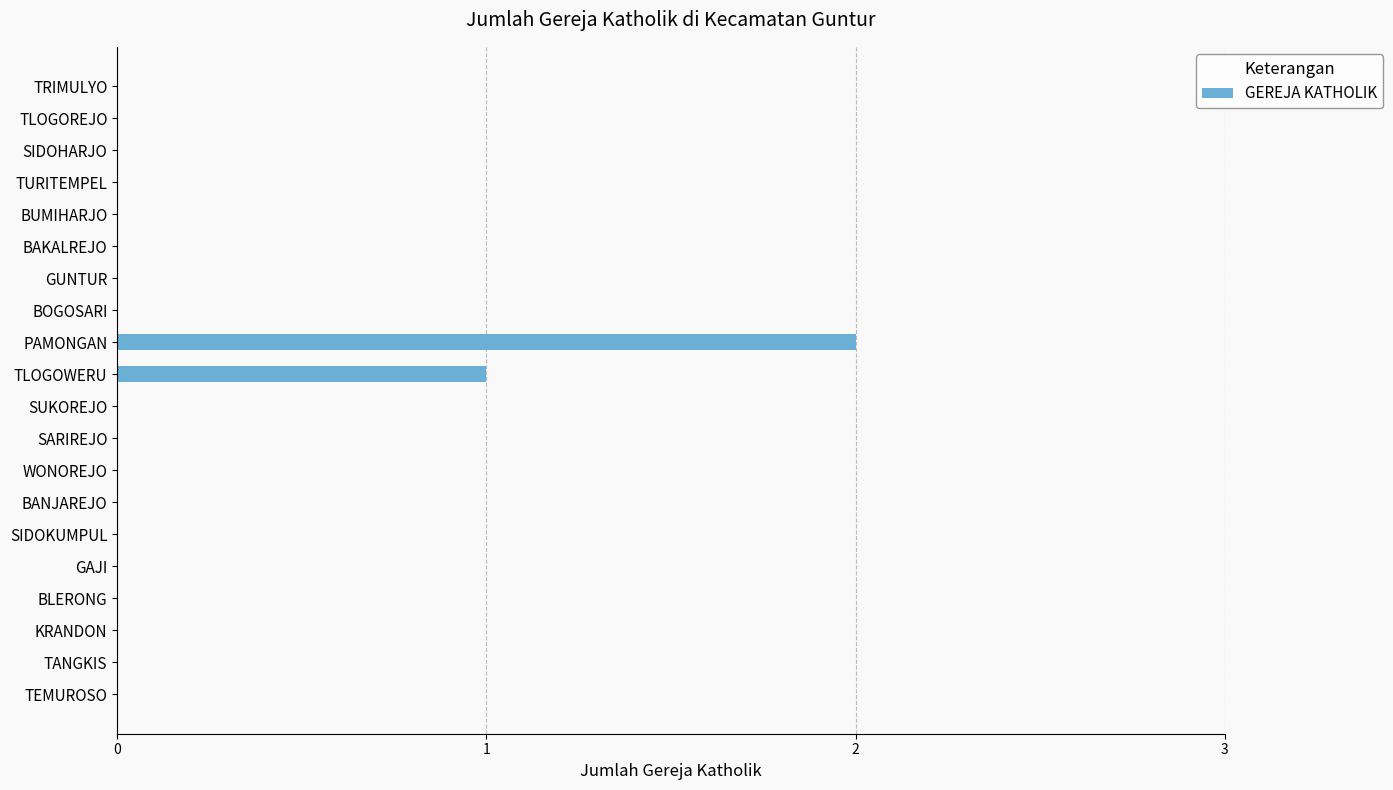

The chart shows a value of 0 at SIDOHARJO. True or false?

True